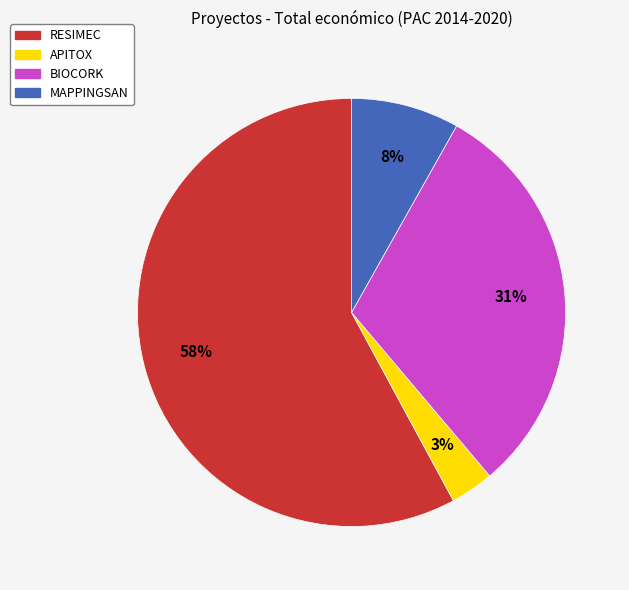

Is the sum of MAPPINGSAN and BIOCORK greater than half?

No